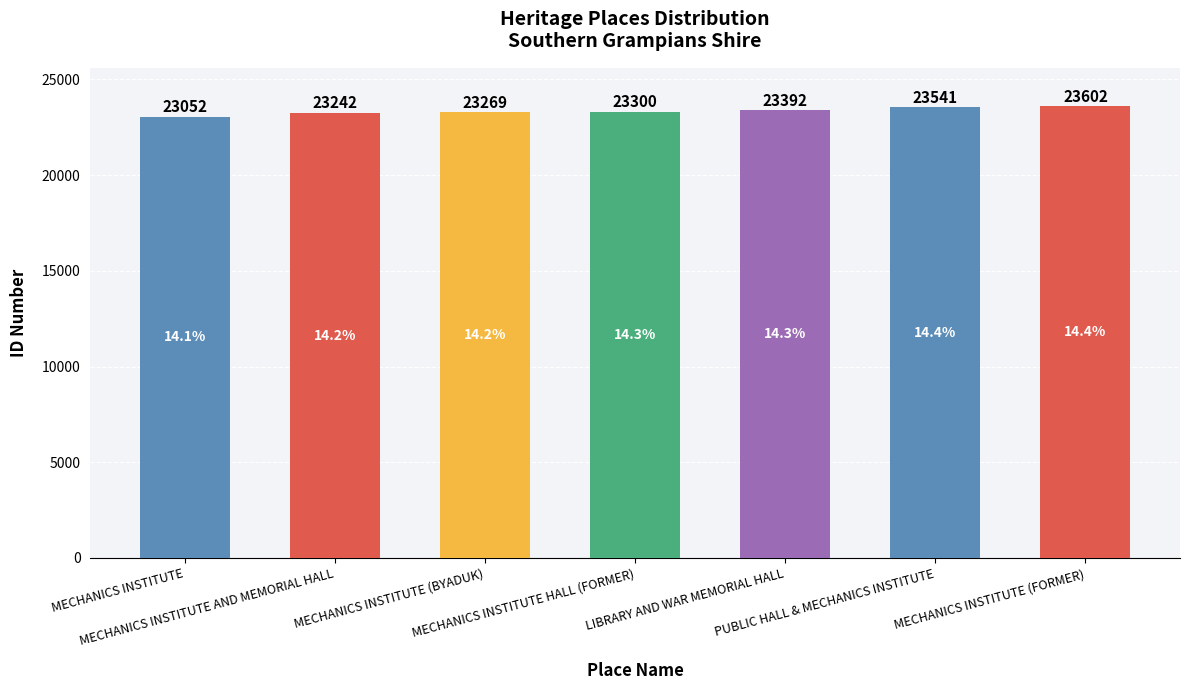

What is the sum of the values at LIBRARY AND WAR MEMORIAL HALL and PUBLIC HALL & MECHANICS INSTITUTE?

46933